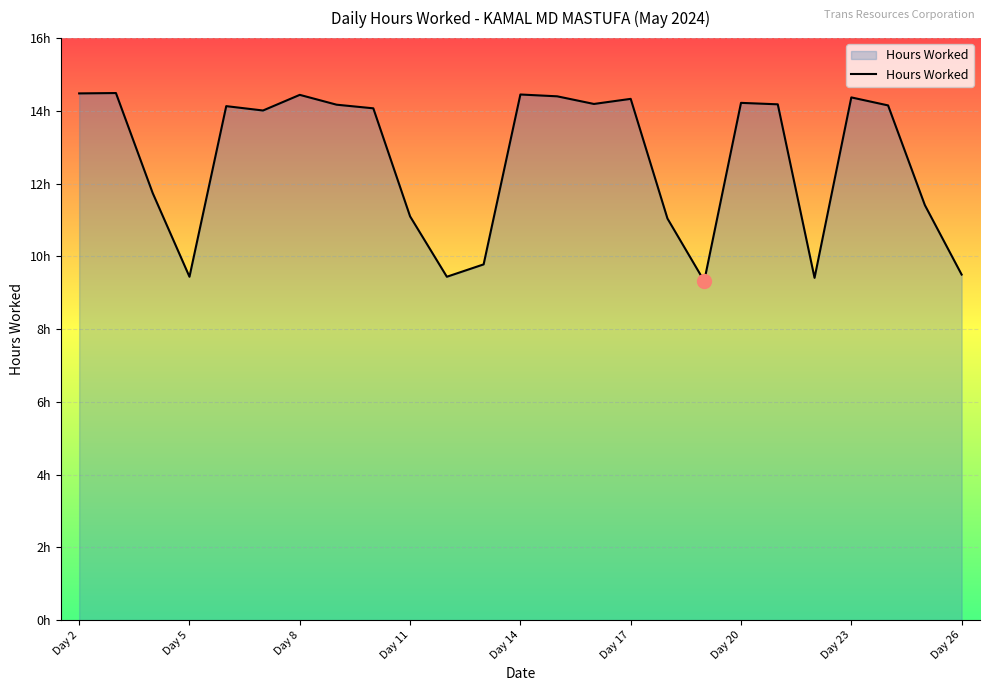

Is this an area chart (filled region under the line)?

Yes